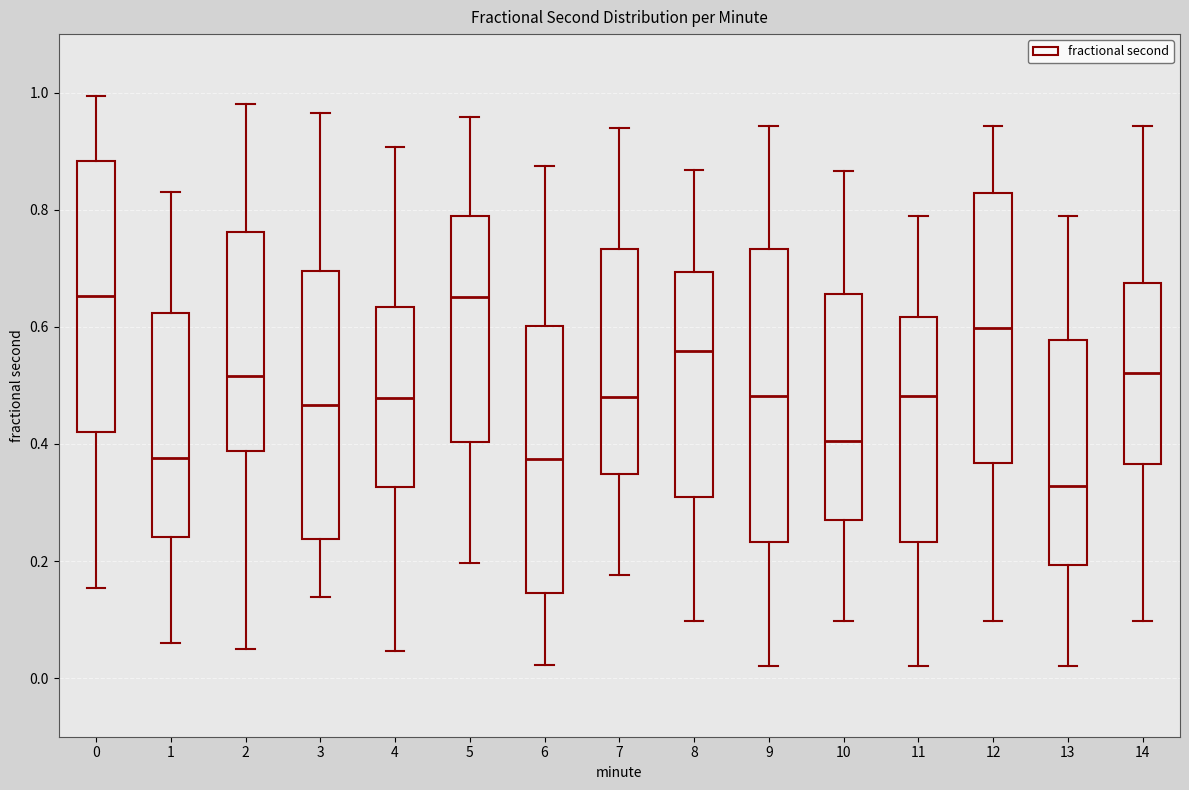

Where does the upper whisker of the box at x = 10 end on the y-axis? The values are not printed on the chart, so give them approximately, as read against the axis.

0.86